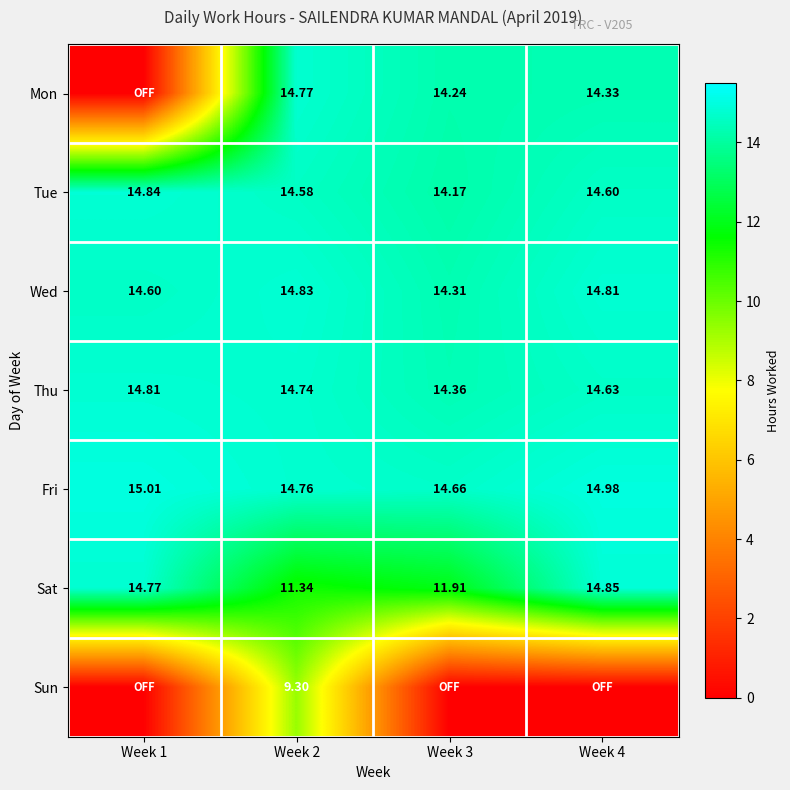

What value does the Tue series have at Week 1?

14.8